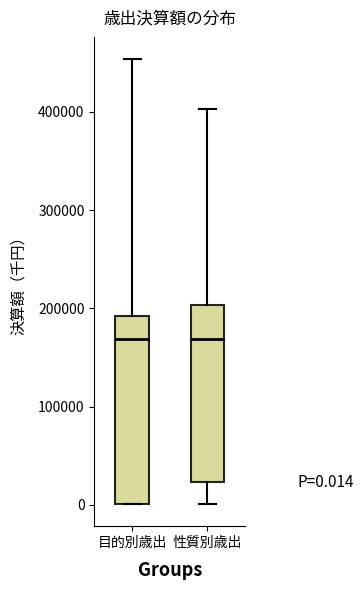

Which box is the tallest, from its lower edge to its upper edge?

目的別歳出